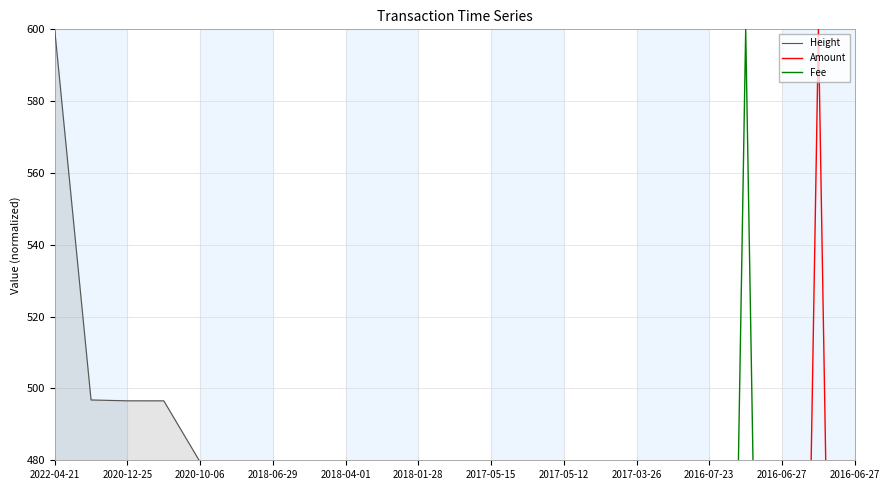

Which series has the largest total across all categories?

Height